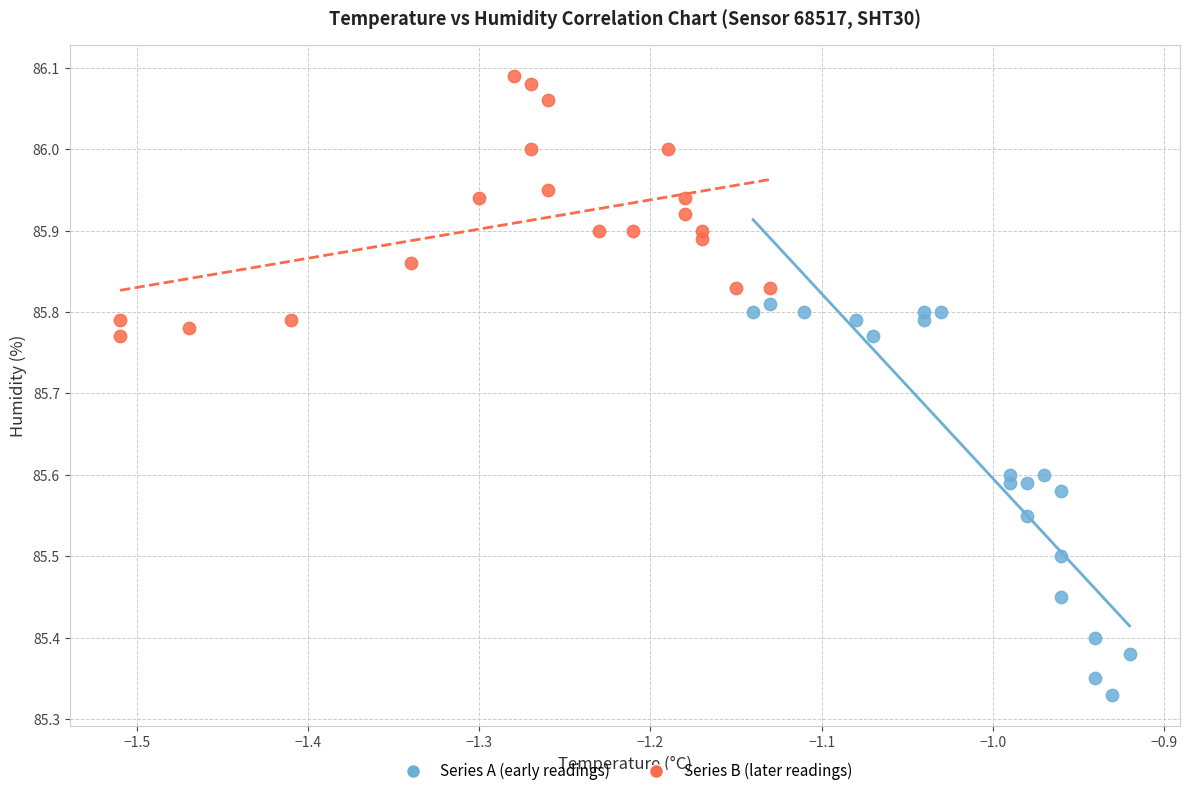

Which series reaches the maximum Y coordinate?

Series B (later readings)